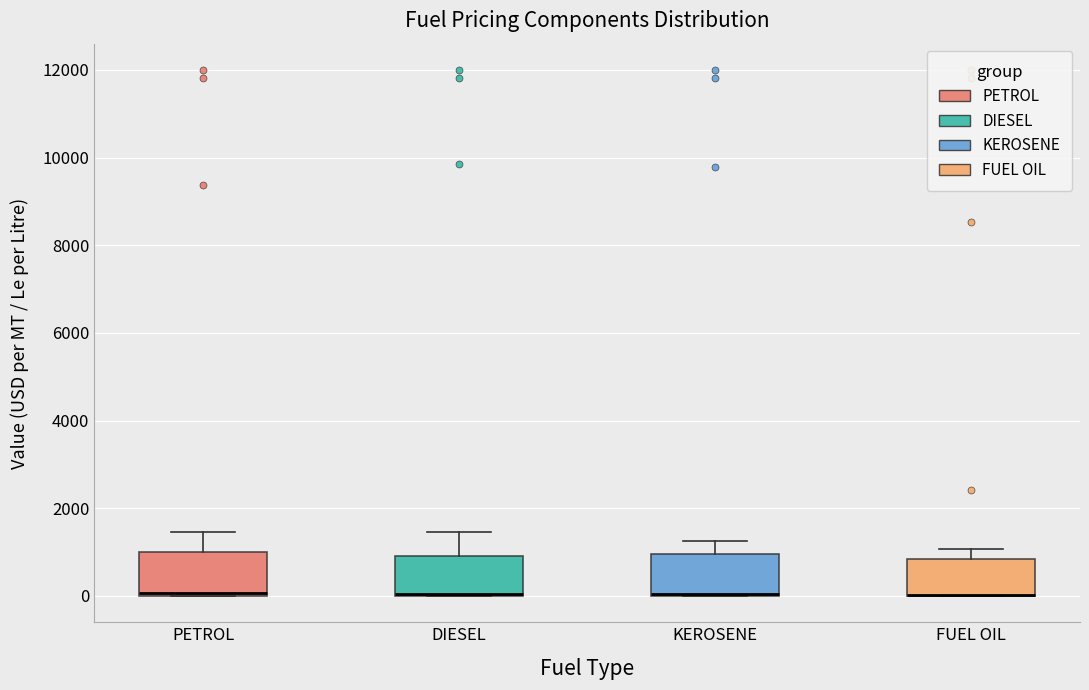

Reading left to right, read every box against the y-axis: the position of its median line, the range the box covers, and the ends of its whiskers. The values are not printed on the chart, so give them approximately, as read against the axis.

PETROL: median 0, box 0 to 1000, whiskers 0 to 1400
DIESEL: median 0 (drawn on the box's lower edge), box 0 to 1000, whiskers 0 to 1400
KEROSENE: median 0 (drawn on the box's lower edge), box 0 to 1000, whiskers 0 to 1200
FUEL OIL: median 0 (drawn on the box's lower edge), box 0 to 800, whiskers 0 to 1000